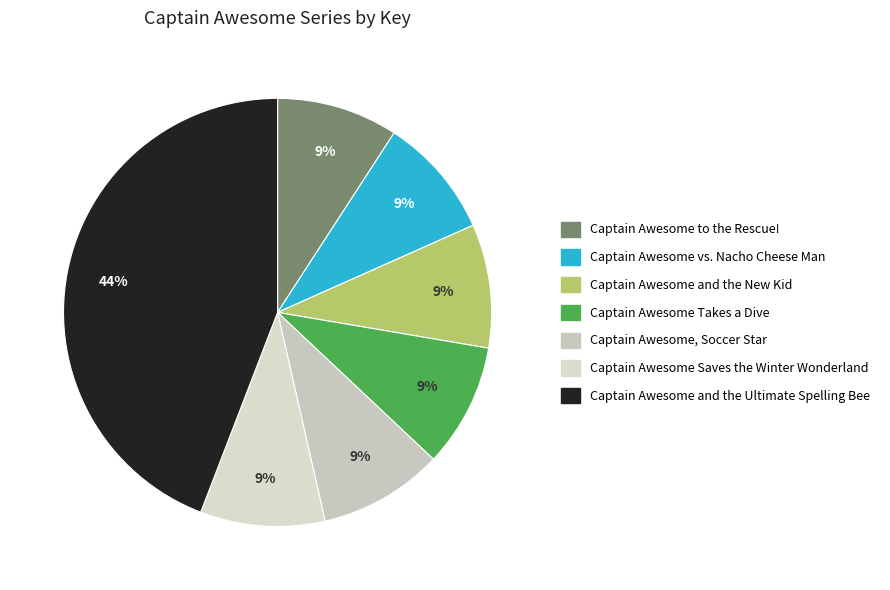

How many slices are in this pie chart?

7